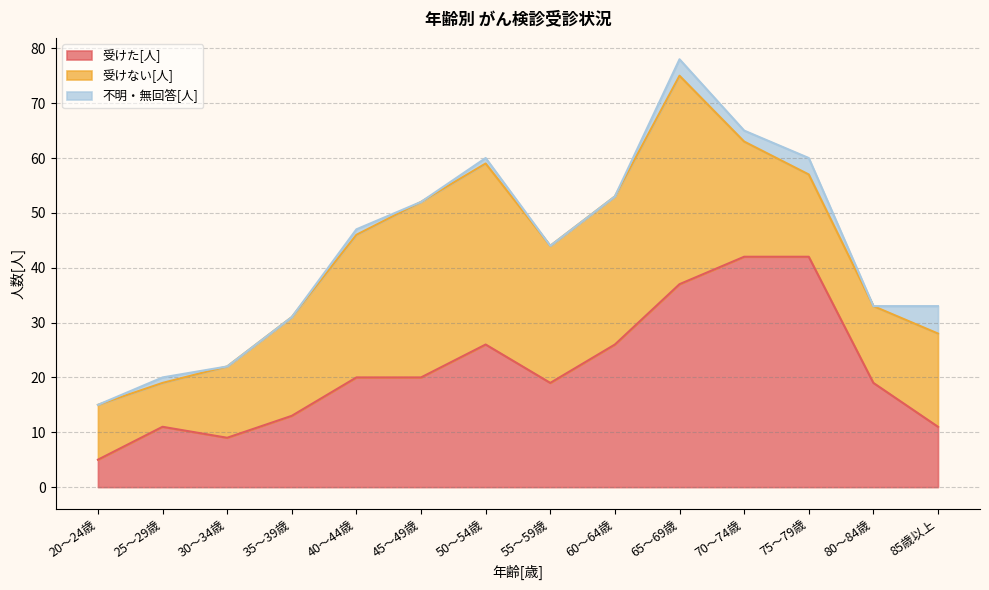

List the labels in order of 受けた[人] value, largest first.

70～74歳, 75～79歳, 65～69歳, 50～54歳, 60～64歳, 40～44歳, 45～49歳, 55～59歳, 80～84歳, 35～39歳, 25～29歳, 85歳以上, 30～34歳, 20～24歳